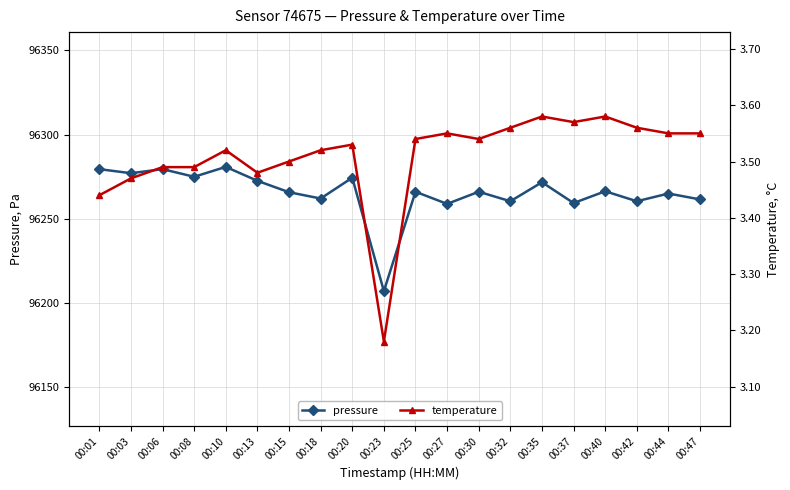

Which label corresponds to the largest value in the chart?

00:10